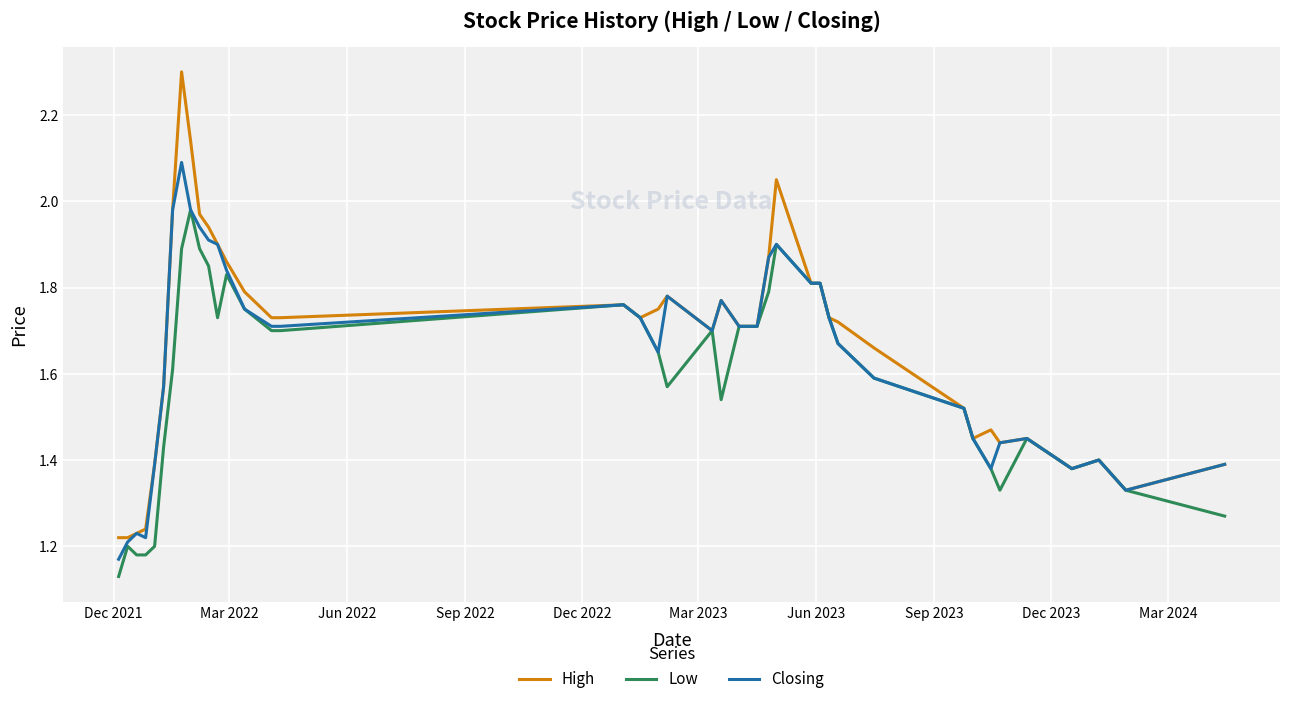

Which series has the widest spread of values?

High